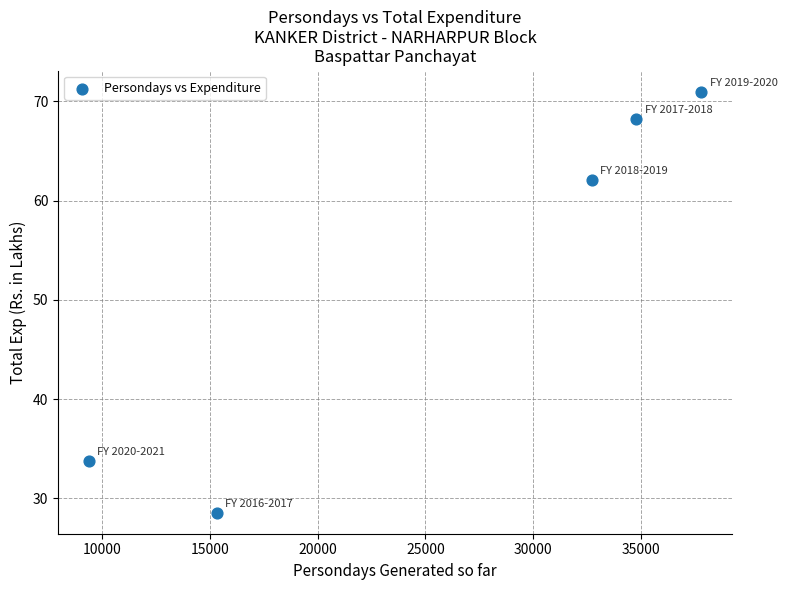

What Y value in the scatter plot is closest to 49?

62.1